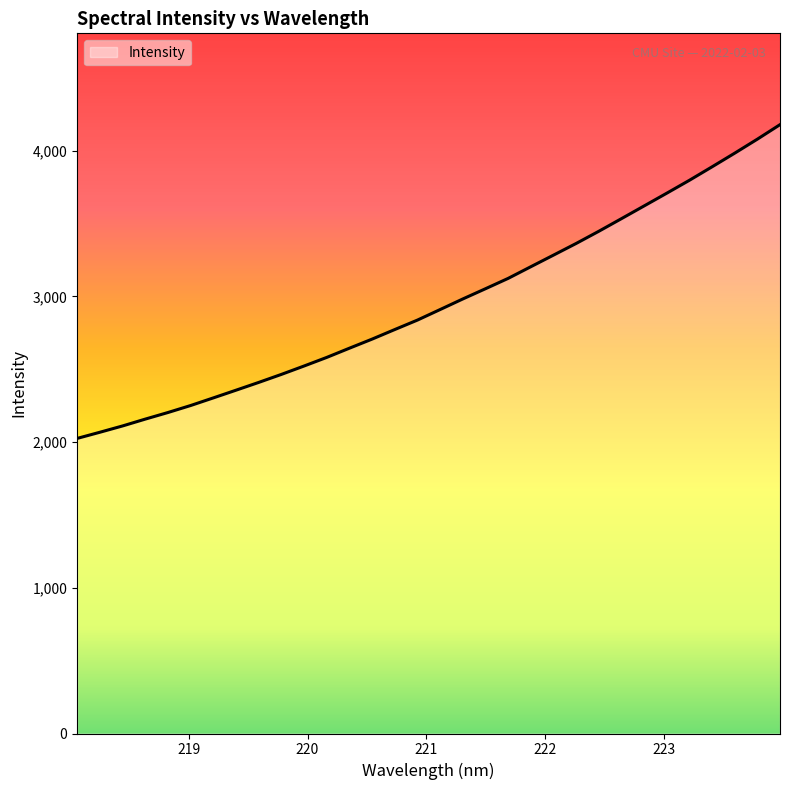

What is the maximum value shown in the chart?

4178.4